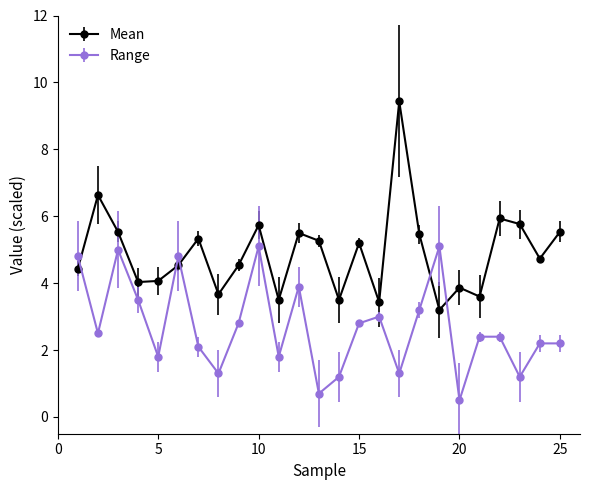

What are all the series names shown in the legend?

Mean, Range